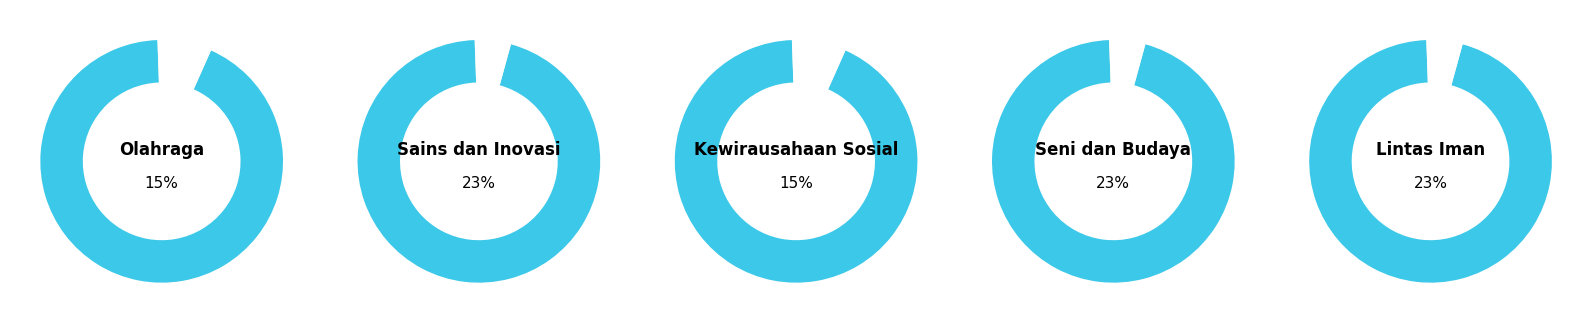

Which category has the biggest portion of the pie?

Sains dan Inovasi